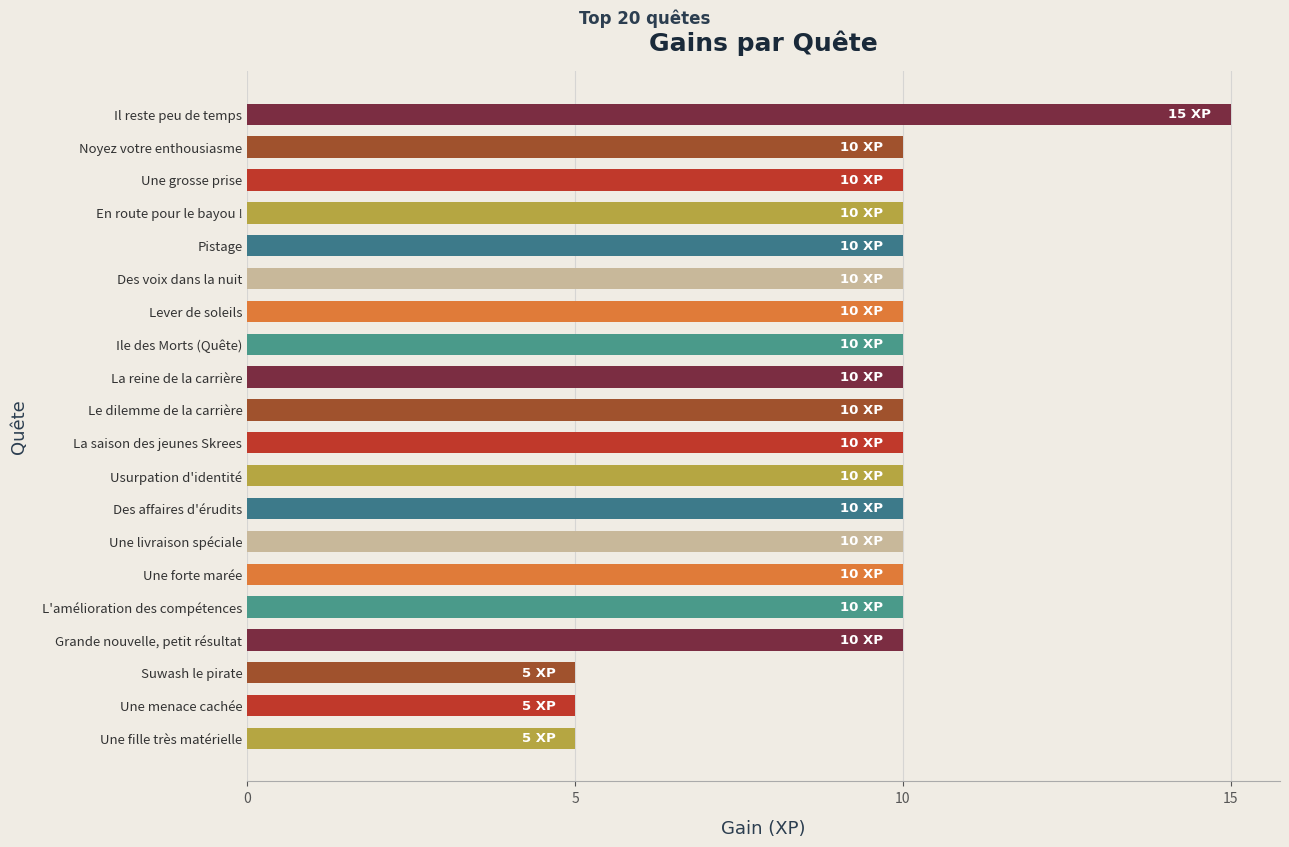

What is the maximum value shown in the chart?

15